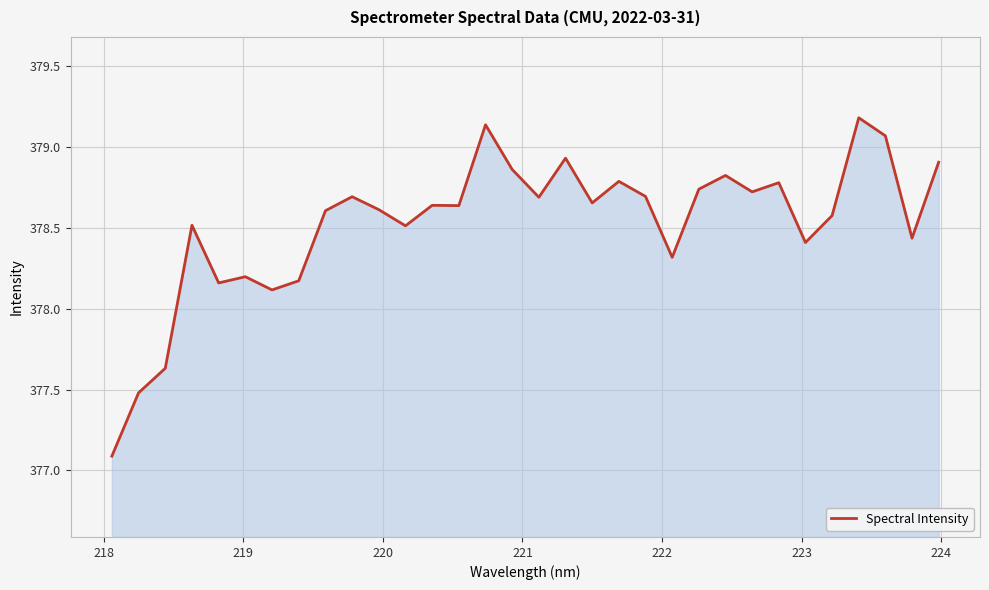

What is the difference between the maximum and minimum values?

2.1